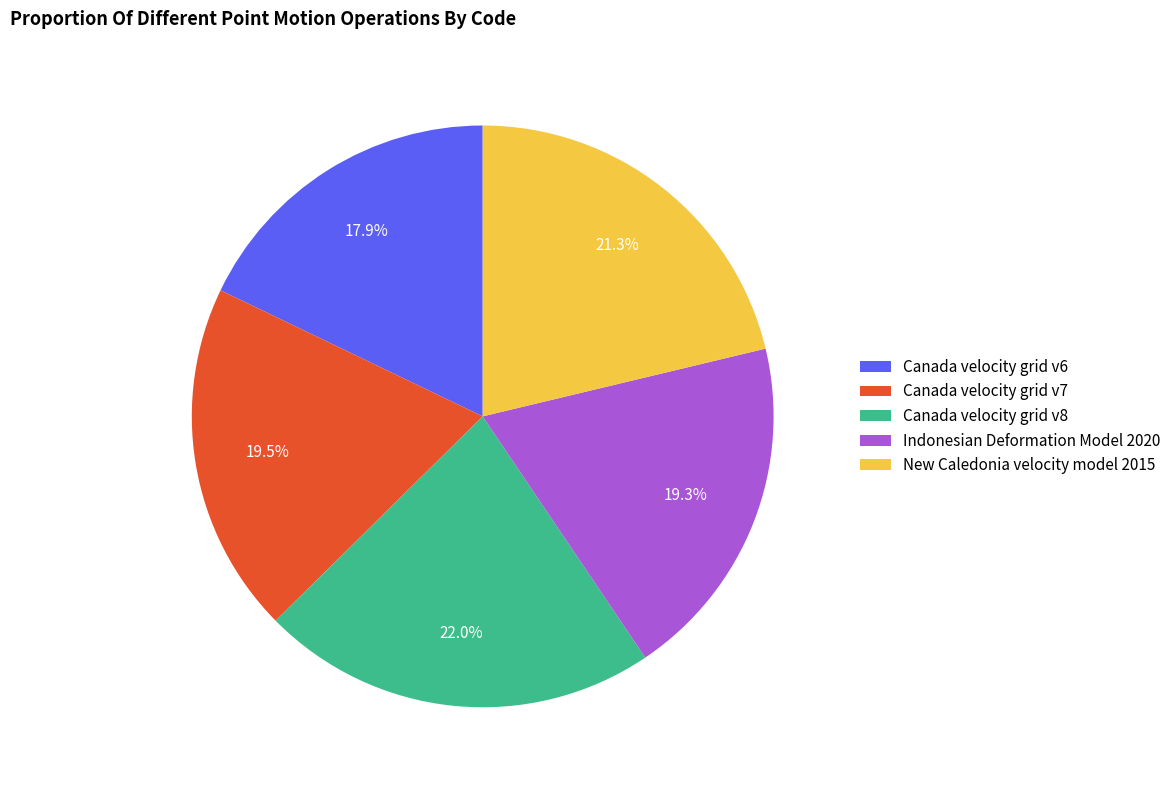

True or false: Canada velocity grid v8 accounts for 34% of the total.

False